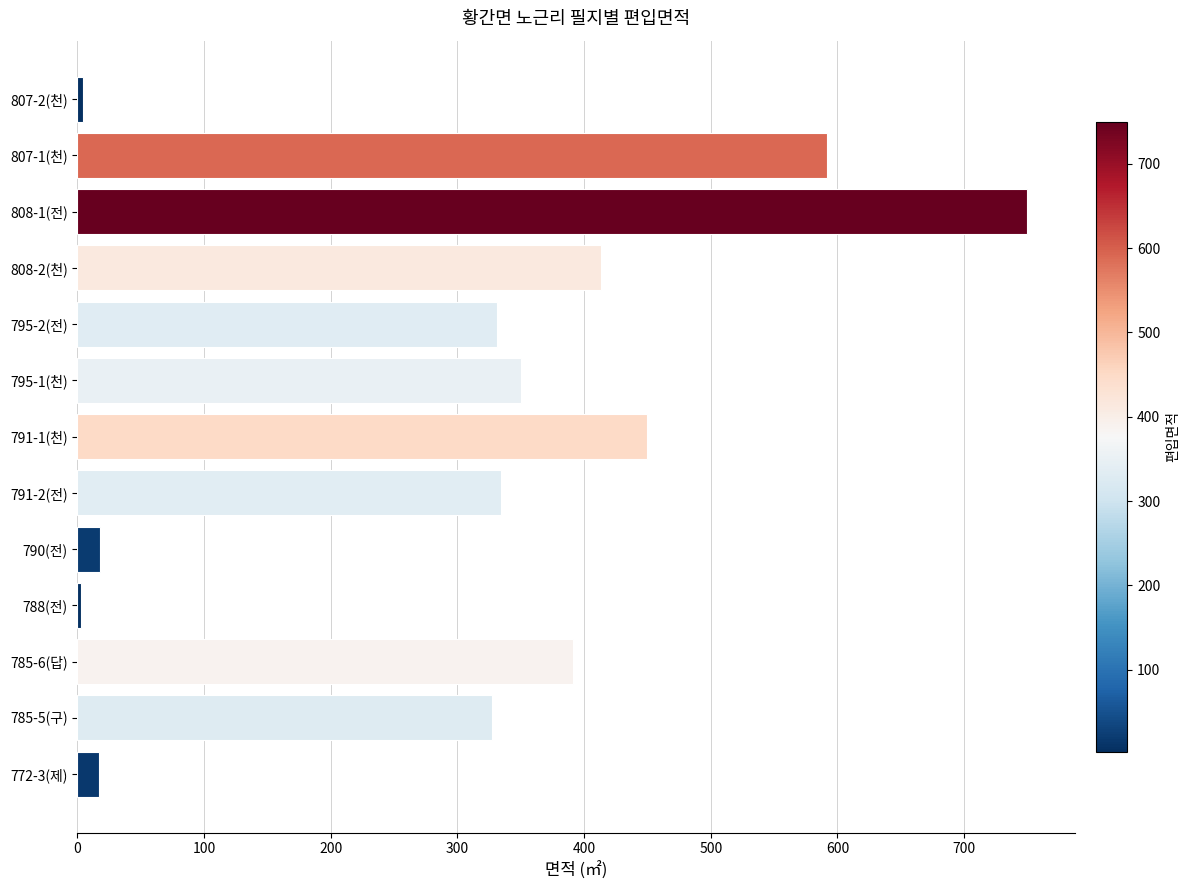

What is the change in value from 790(전) to 808-1(전)?

+732